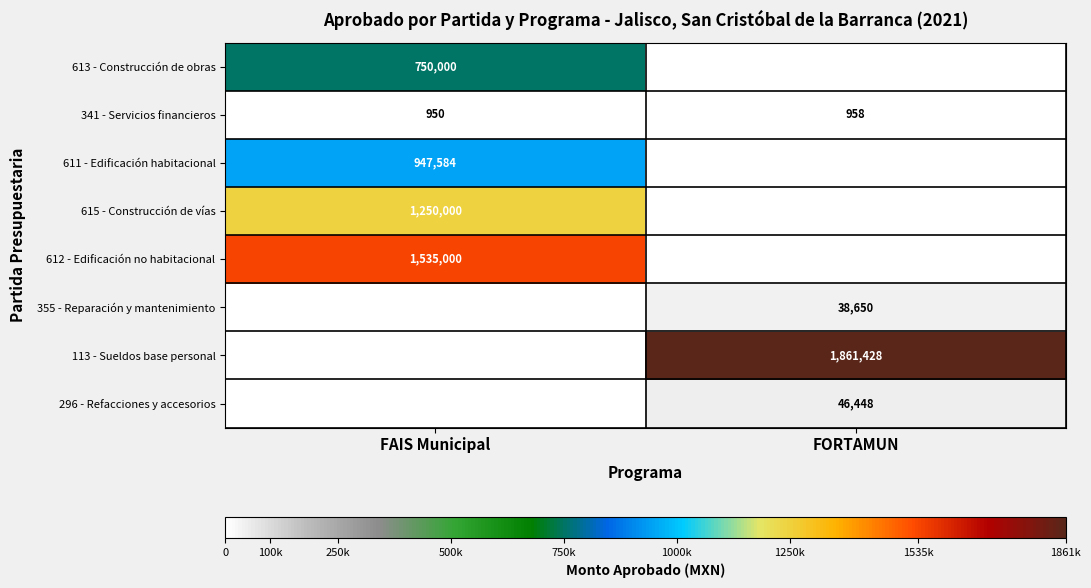

The 611 - Edificación habitacional series shows 1588133 at FAIS Municipal. True or false?

False